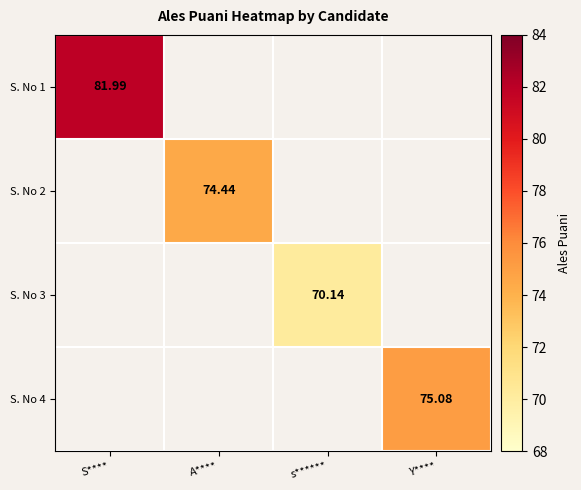

Between s****** and A****, which is larger?

A****